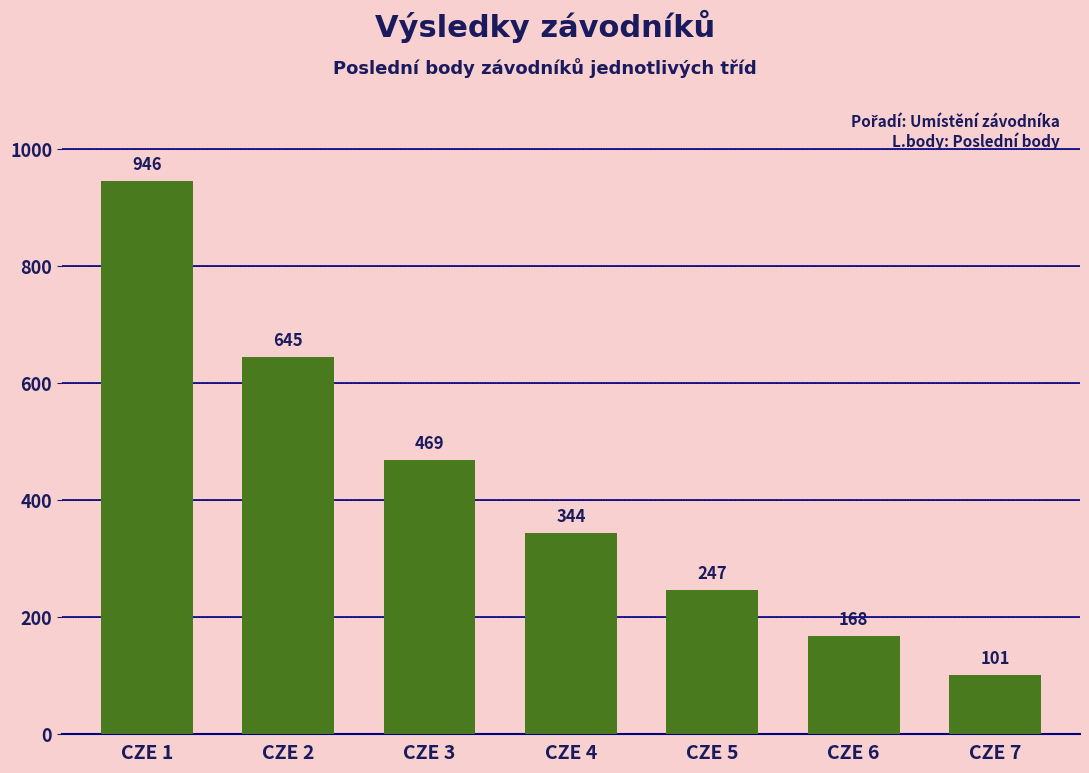

What is the approximate value at CZE 6?

168